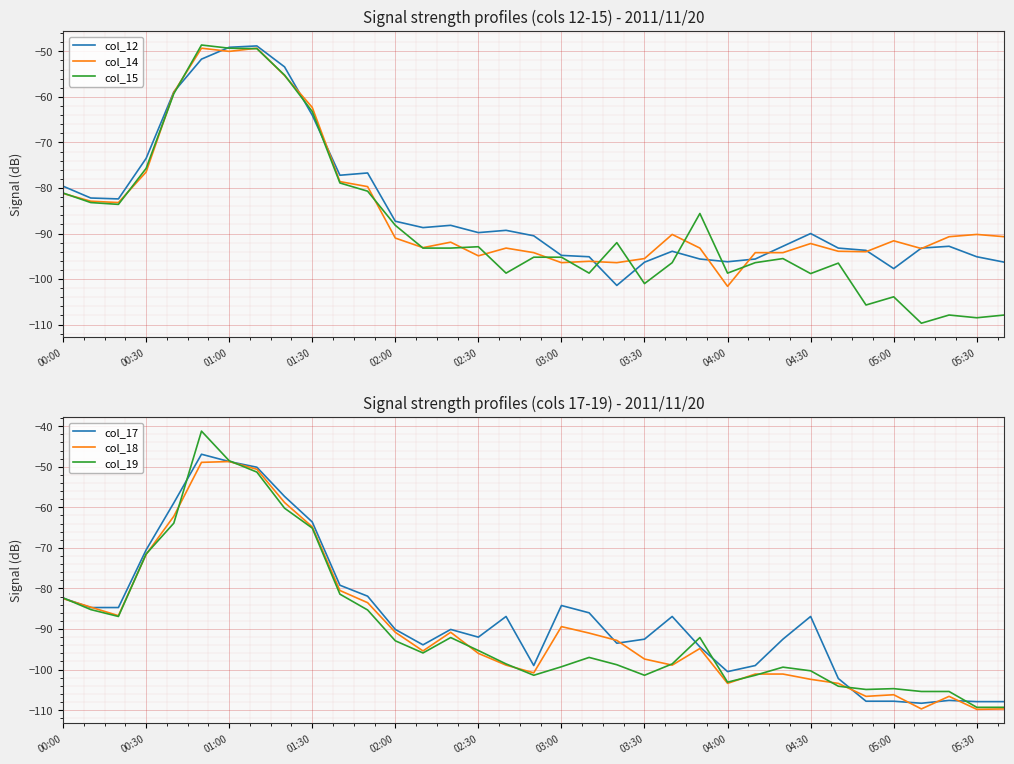

How many data points in col_12 are above -90?

17